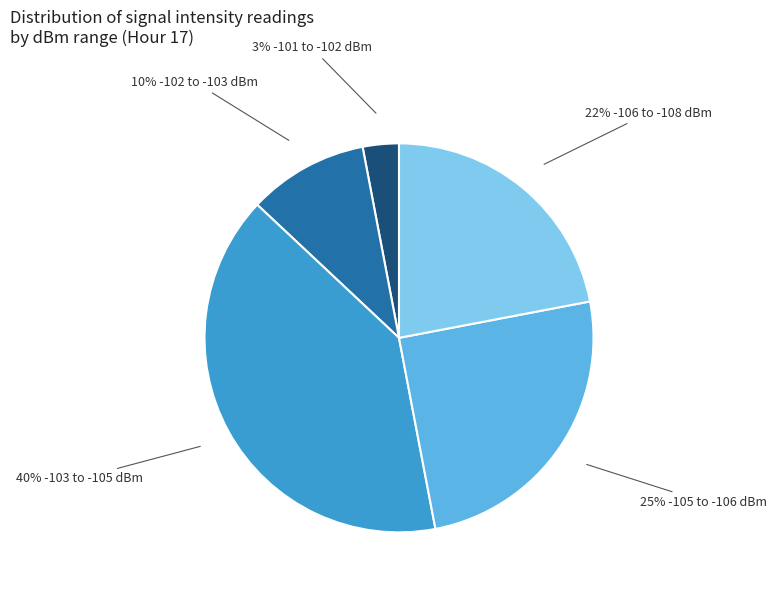

Is there a majority slice in this chart?

No